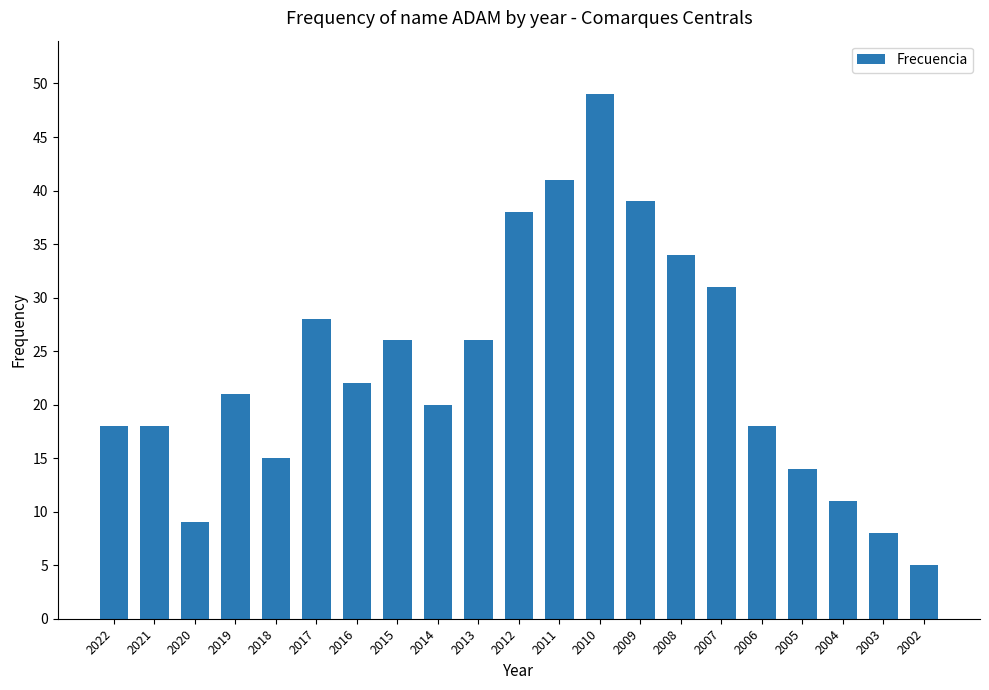

How many values are below 21?

10